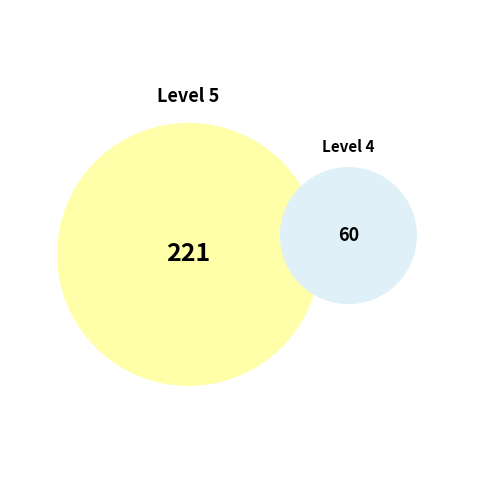

Which slice is the largest?

Level 5